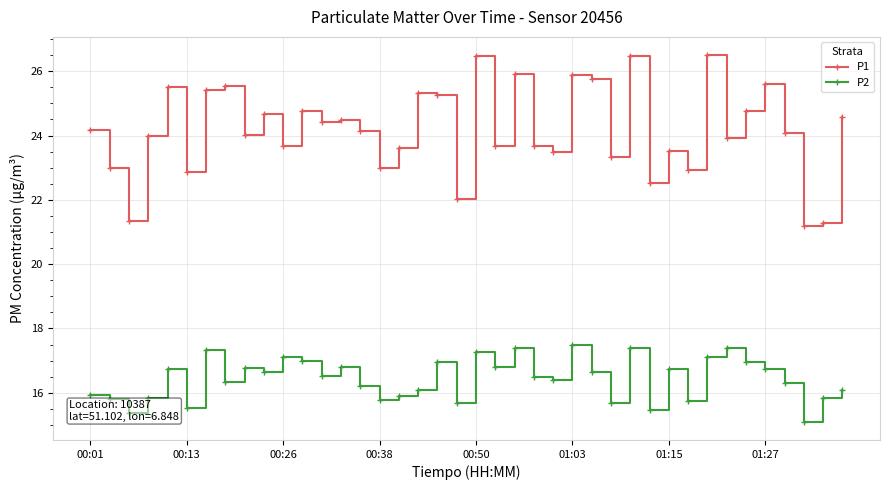

What is the sum of all P2 values?

657.3